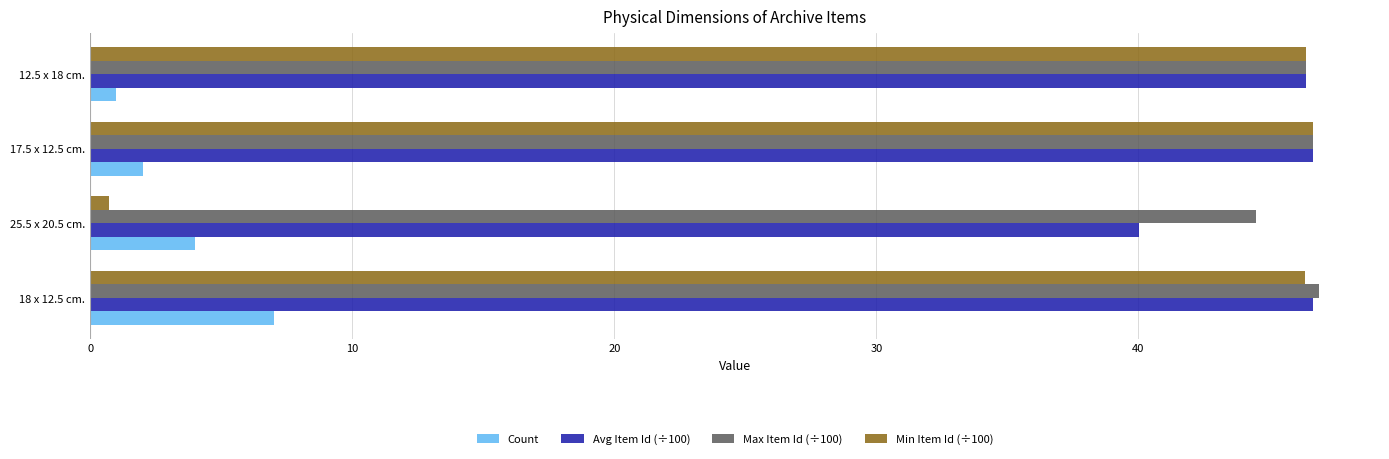

What is the difference between the maximum and minimum values in the Min Item Id (÷100) series?

45.9